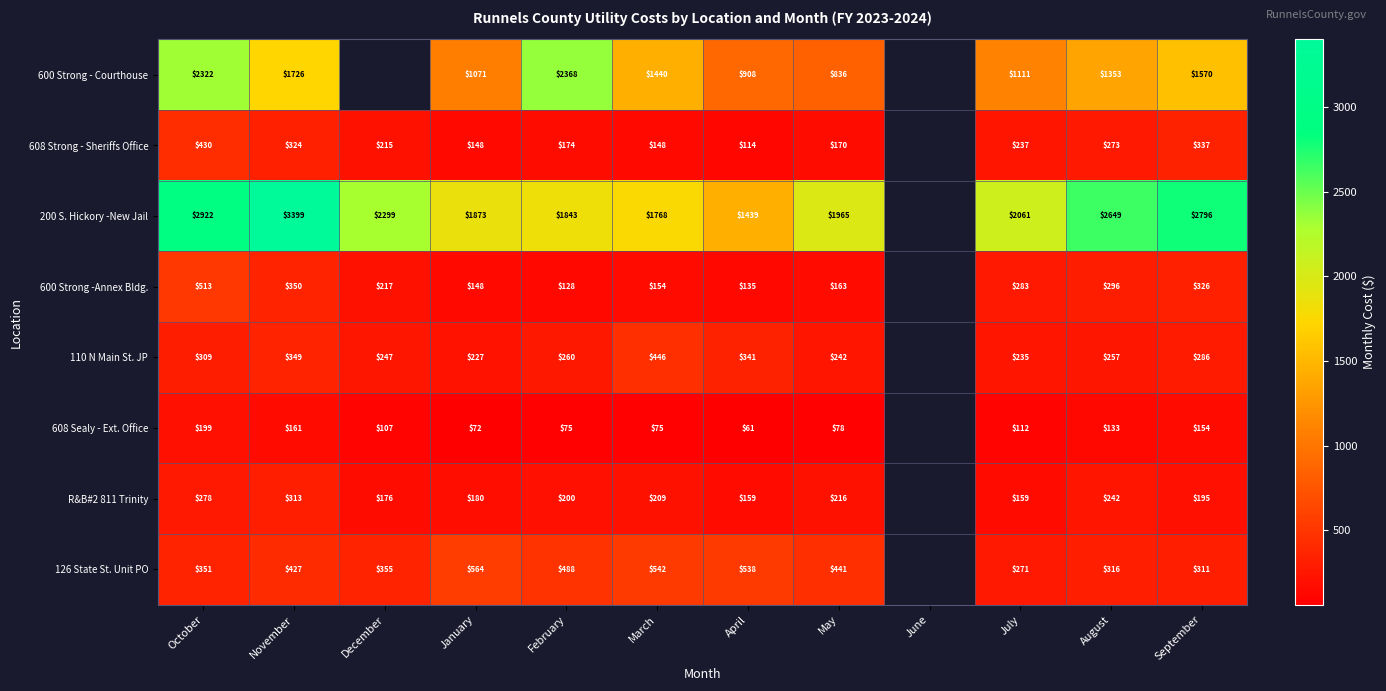

Is the value of 608 Sealy - Ext. Office at December greater than the value of 600 Strong - Courthouse at October?

No